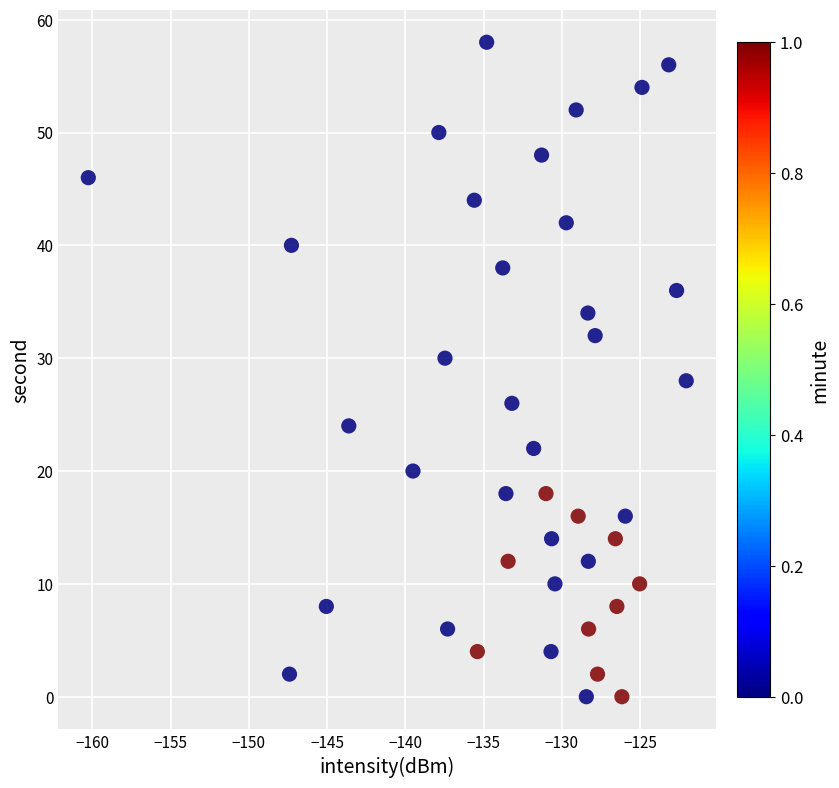

What is the range of Y values (max minus min)?

58